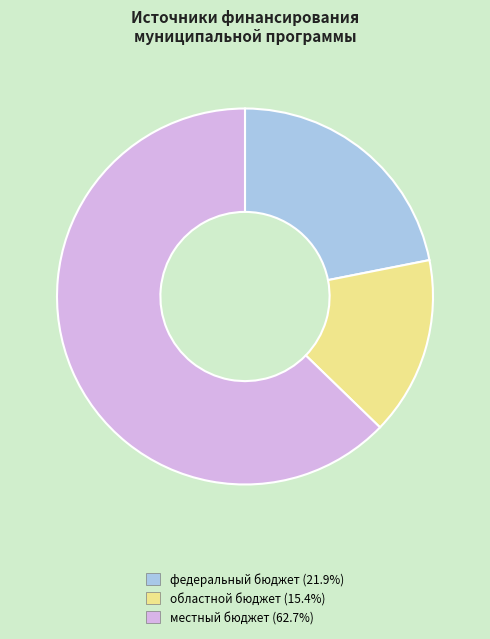

Does any single category account for the majority?

Yes